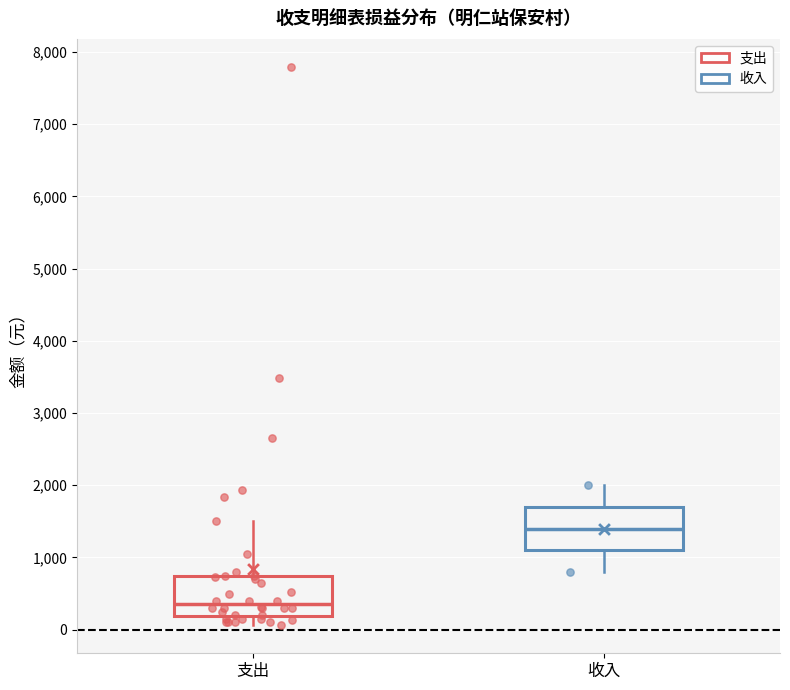

Where does the upper whisker of the box for 支出 end on the y-axis? The values are not printed on the chart, so give them approximately, as read against the axis.

1500